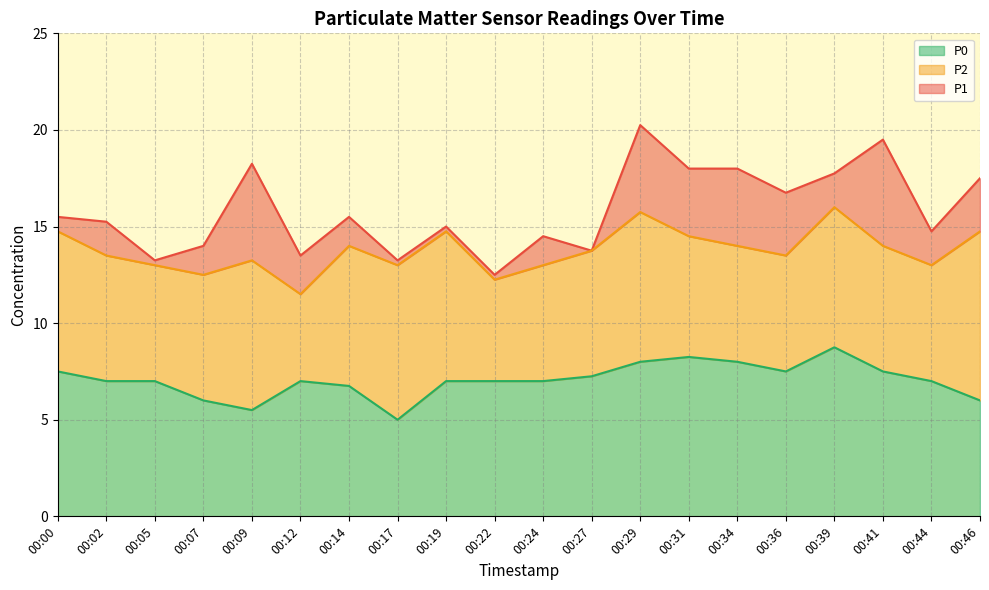

Reading left to right, transcribe all the data shown in this chart.

P1: 00:00=15.5	00:02=15.2	00:05=13.2	00:07=14.0	00:09=18.2	00:12=13.5	00:14=15.5	00:17=13.2	00:19=15.0	00:22=12.5	00:24=14.5	00:27=13.8	00:29=20.2	00:31=18.0	00:34=18.0	00:36=16.8	00:39=17.8	00:41=19.5	00:44=14.8	00:46=17.5
P2: 00:00=14.8	00:02=13.5	00:05=13.0	00:07=12.5	00:09=13.2	00:12=11.5	00:14=14.0	00:17=13.0	00:19=14.8	00:22=12.2	00:24=13.0	00:27=13.8	00:29=15.8	00:31=14.5	00:34=14.0	00:36=13.5	00:39=16.0	00:41=14.0	00:44=13.0	00:46=14.8
P0: 00:00=7.5	00:02=7.0	00:05=7.0	00:07=6.0	00:09=5.5	00:12=7.0	00:14=6.8	00:17=5.0	00:19=7.0	00:22=7.0	00:24=7.0	00:27=7.2	00:29=8.0	00:31=8.2	00:34=8.0	00:36=7.5	00:39=8.8	00:41=7.5	00:44=7.0	00:46=6.0